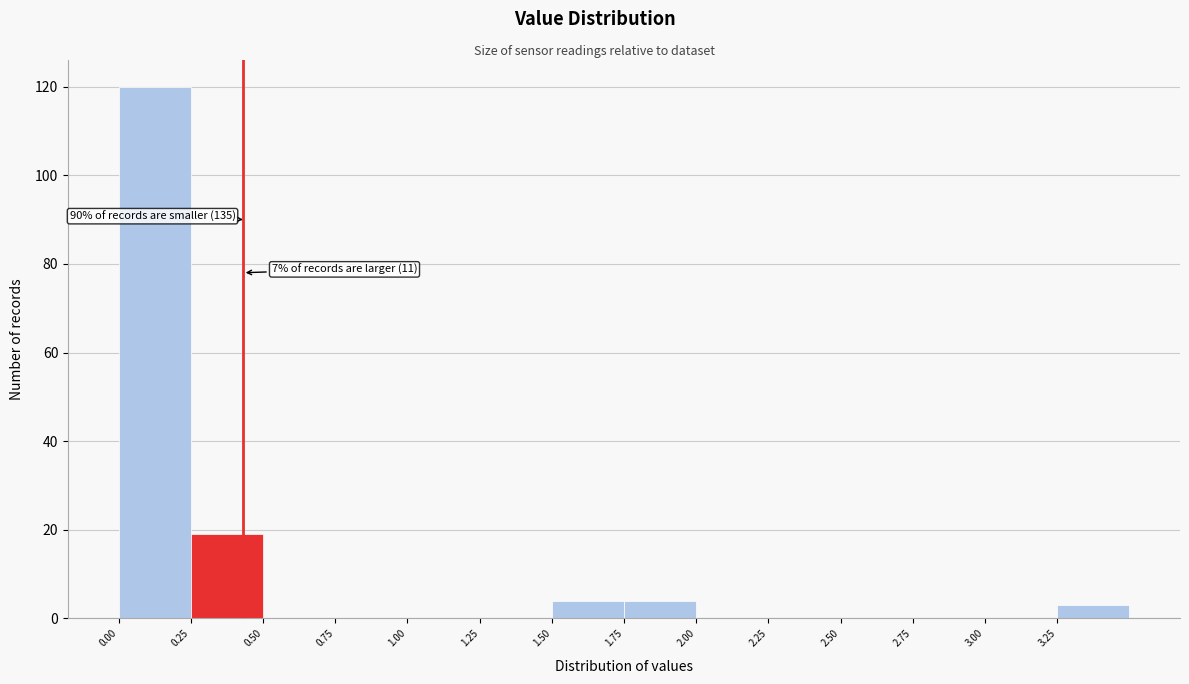

Which range on the x-axis has the tallest bar?

0.00 to 0.25